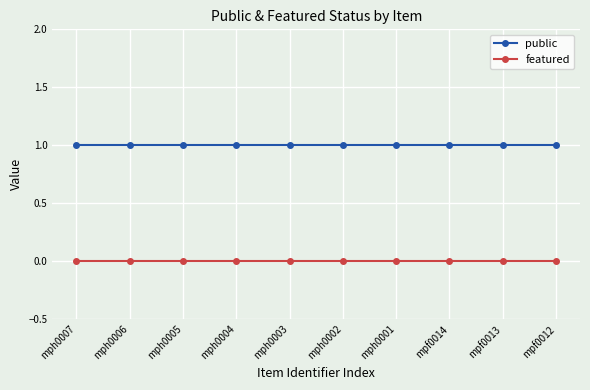

Reading right to left, list all the values displayed in this chart.

public: mpf0012=1	mpf0013=1	mpf0014=1	mph0001=1	mph0002=1	mph0003=1	mph0004=1	mph0005=1	mph0006=1	mph0007=1
featured: mpf0012=0	mpf0013=0	mpf0014=0	mph0001=0	mph0002=0	mph0003=0	mph0004=0	mph0005=0	mph0006=0	mph0007=0